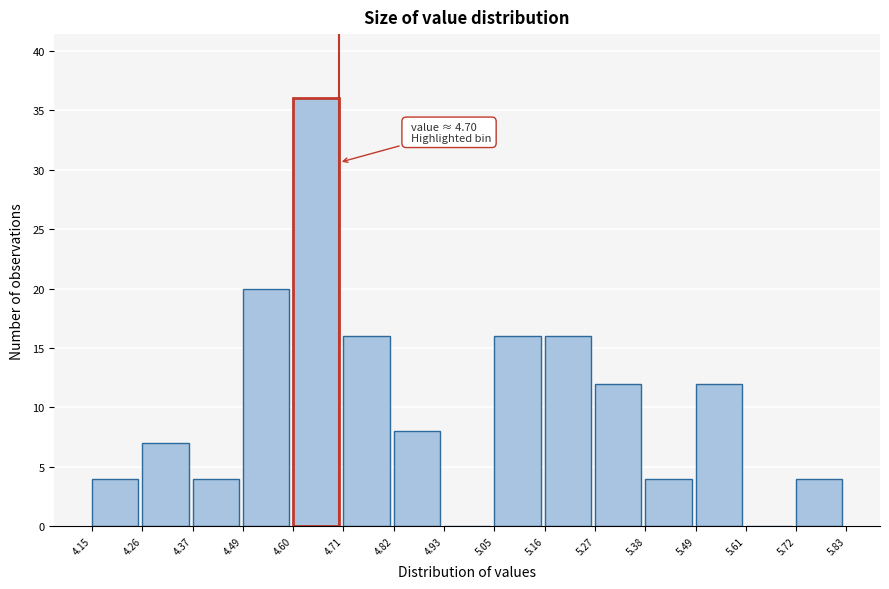

Which range on the x-axis has the tallest bar?

4.60 to 4.71